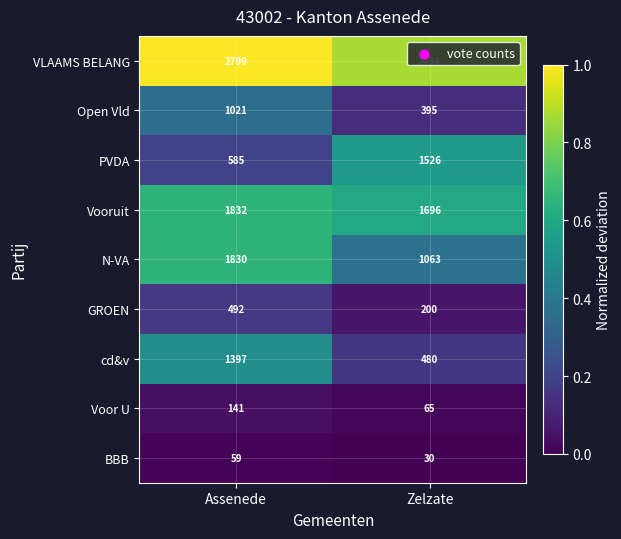

Which series has the largest total across all categories?

VLAAMS BELANG